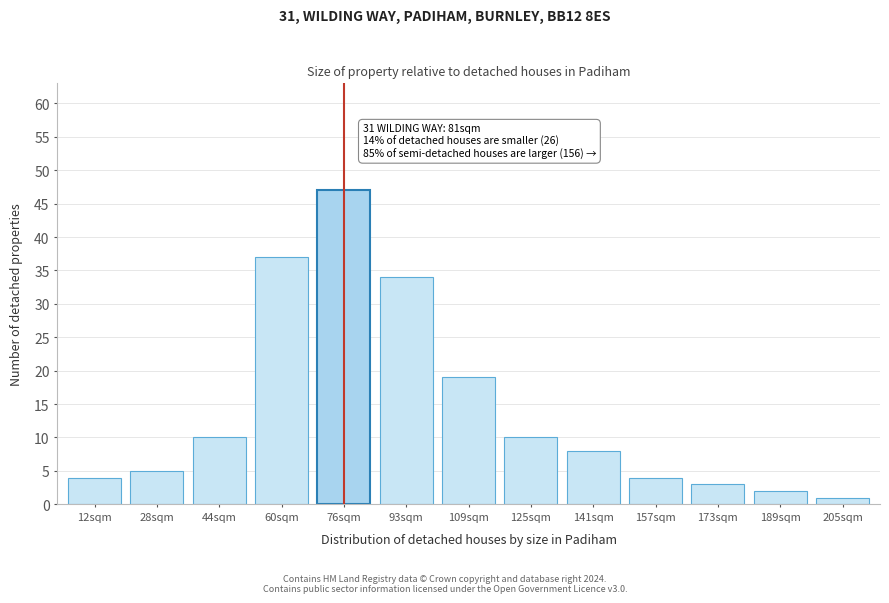

Reading right to left, extract all data points from this chart.

1	2	3	4	8	10	19	34	47	37	10	5	4